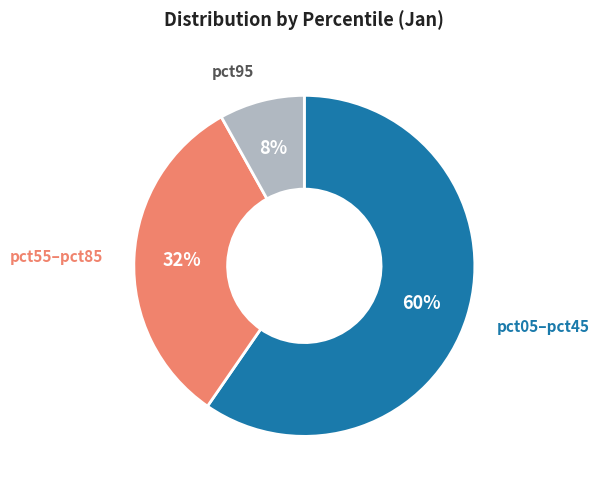

To the nearest percent, what is the difference between the largest and smallest slice percentages?

52%